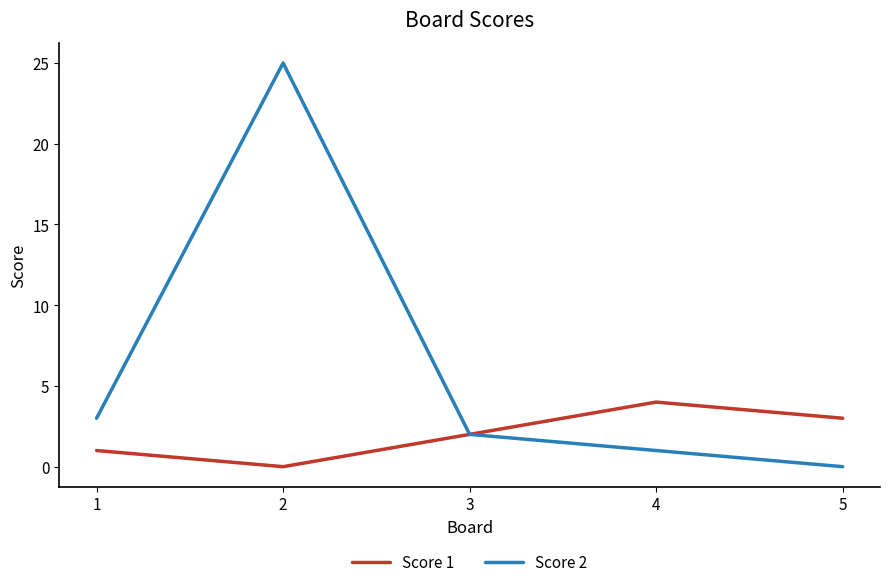

List the series in order of their peak value, lowest first.

Score 1, Score 2